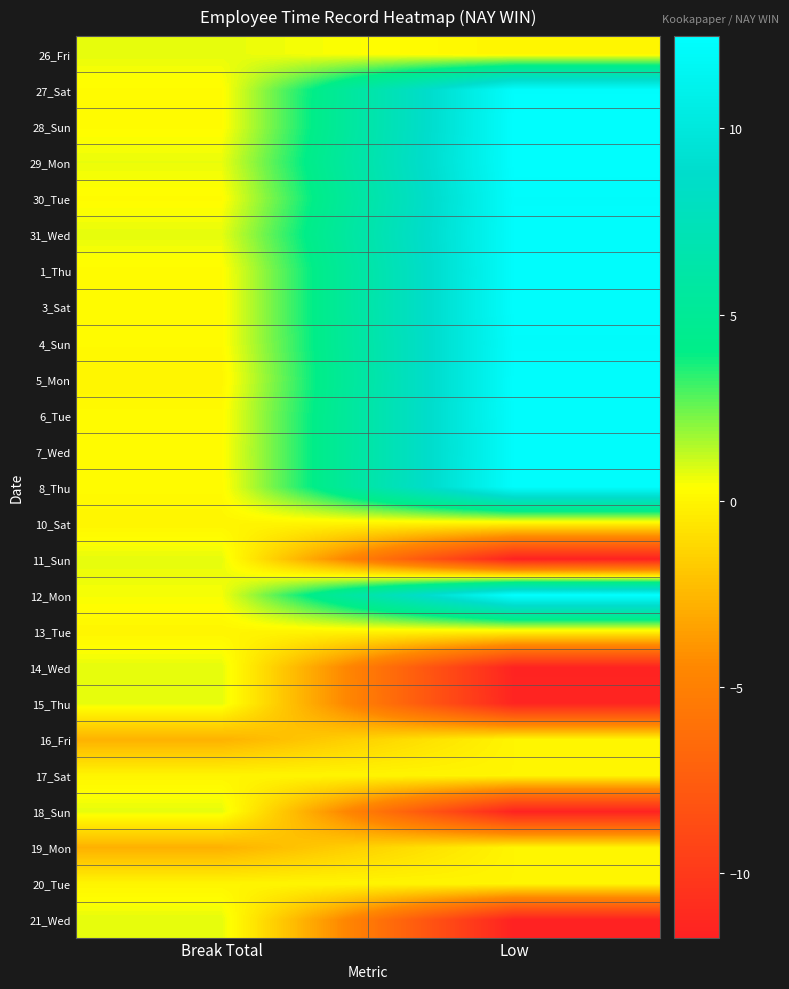

Which label corresponds to the smallest value in the chart?

Low